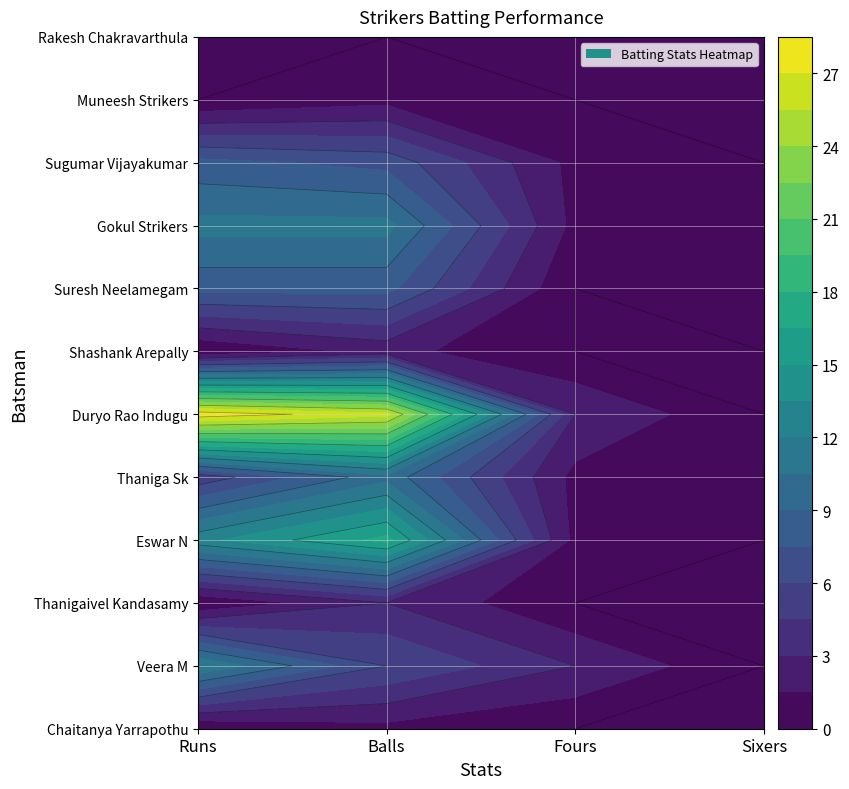

What is the total value across all series at Balls?

92